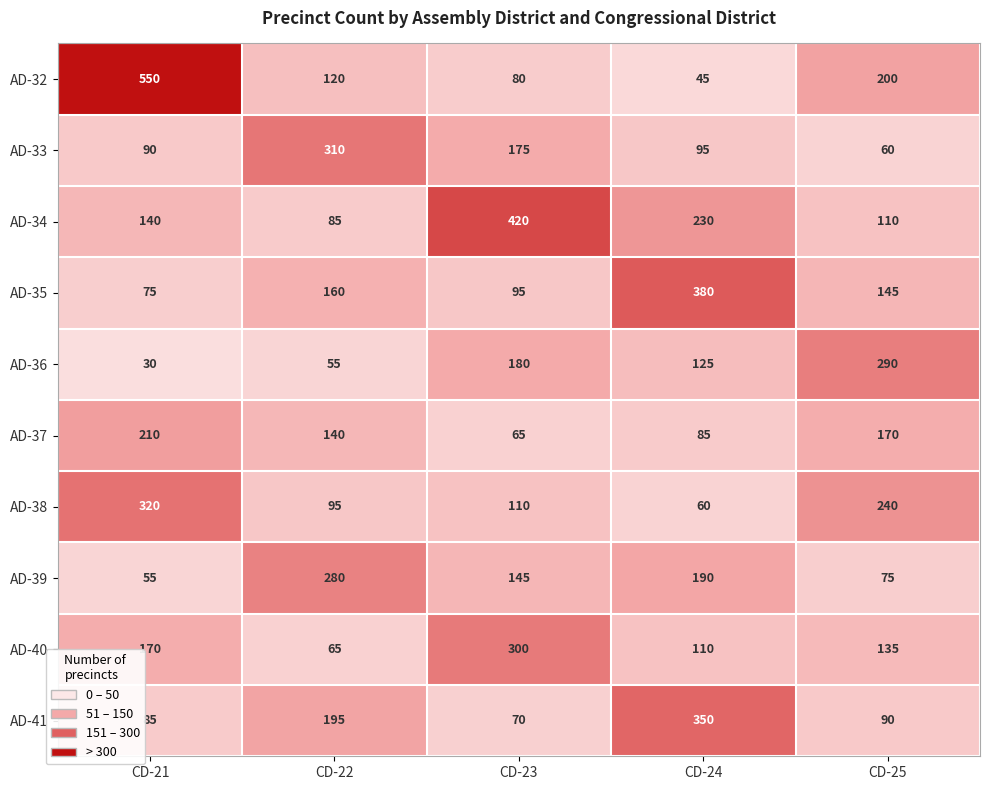

What is the average value of the AD-41 series?

158